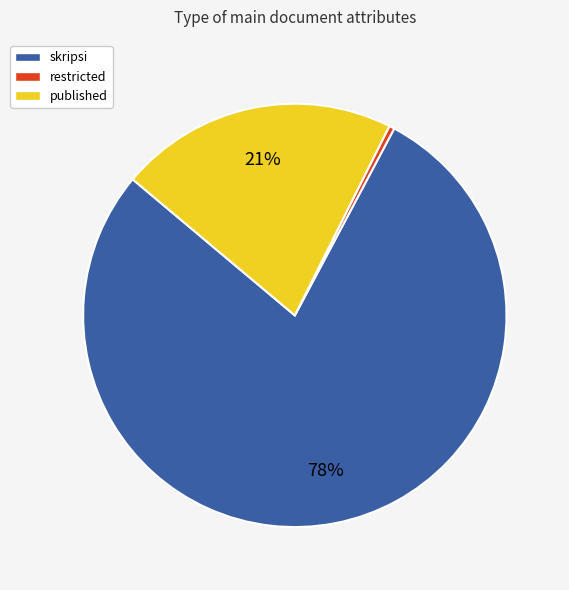

Is there any slice that represents more than half of the pie?

Yes